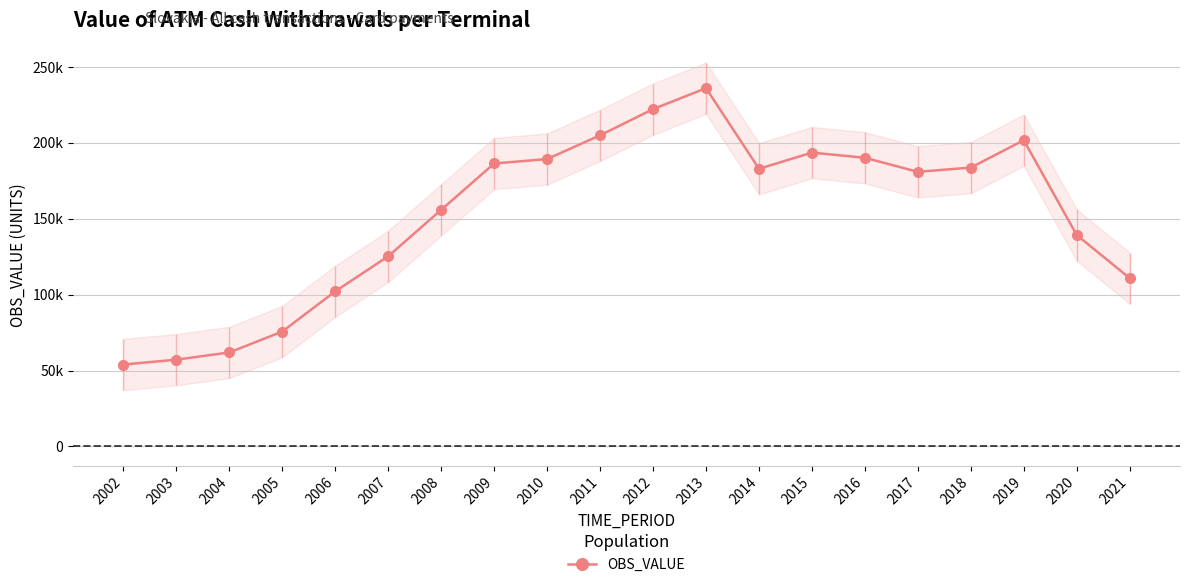

How many data points are less than 182796?

10